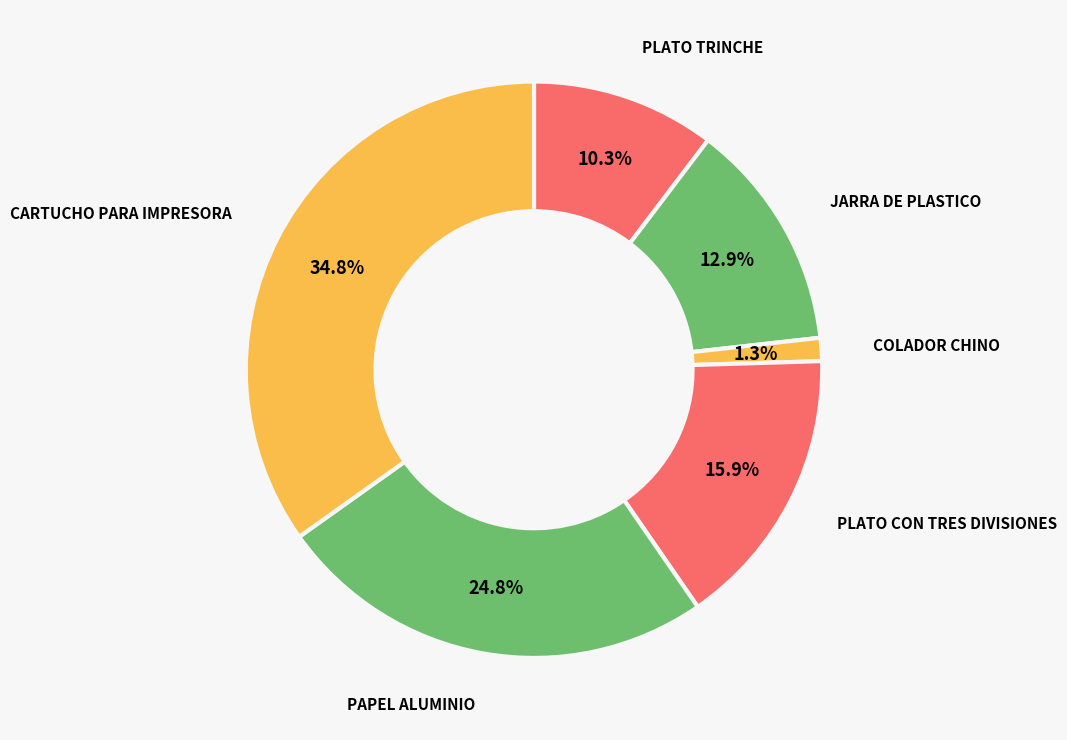

Count the number of slices in the pie.

6